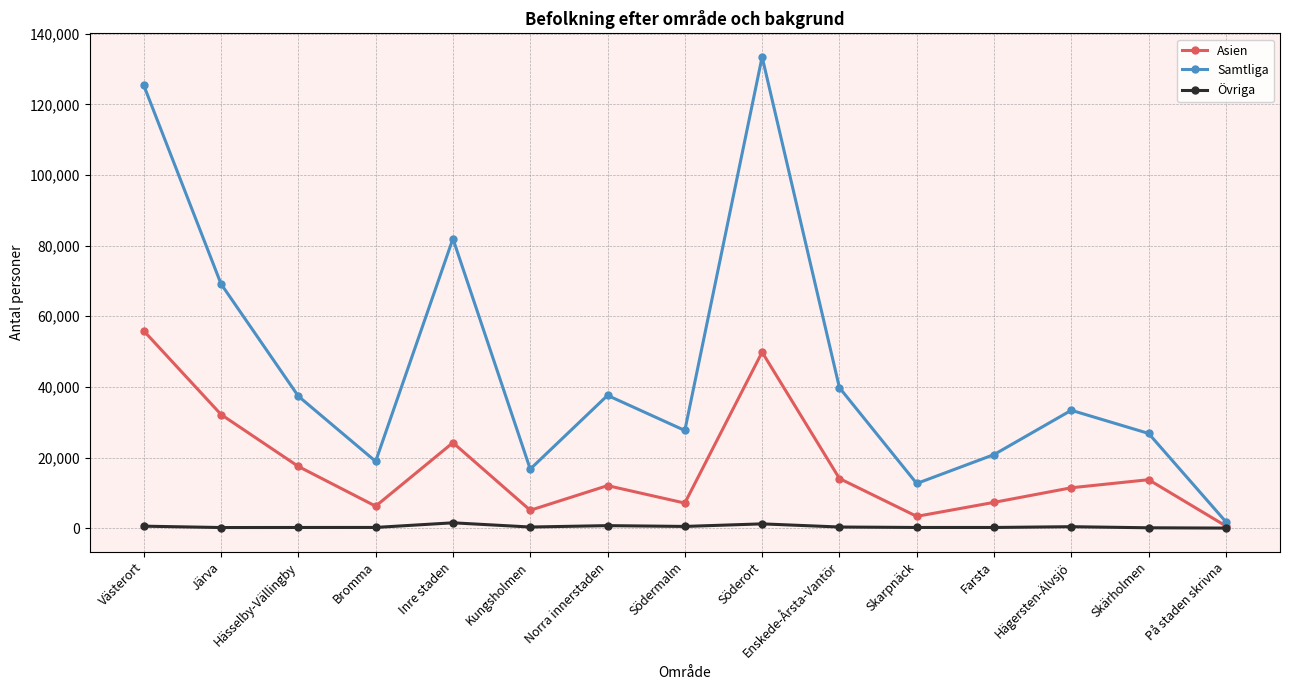

At Norra innerstaden, list the series in order from largest to smallest.

Samtliga, Asien, Övriga